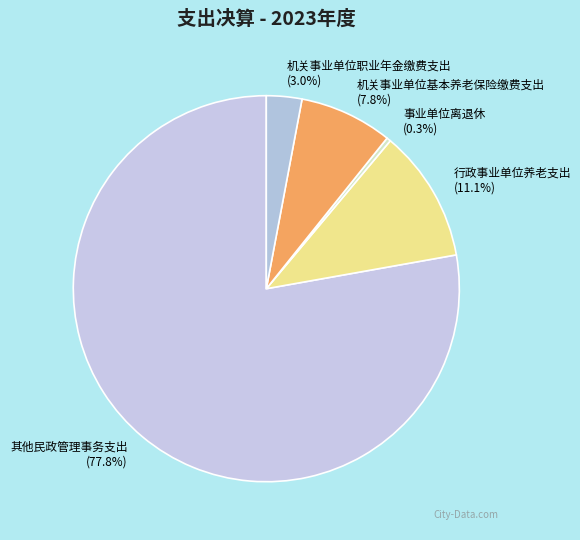

What is the ratio of the value at 机关事业单位职业年金缴费支出 to the value at 行政事业单位养老支出?

0.3